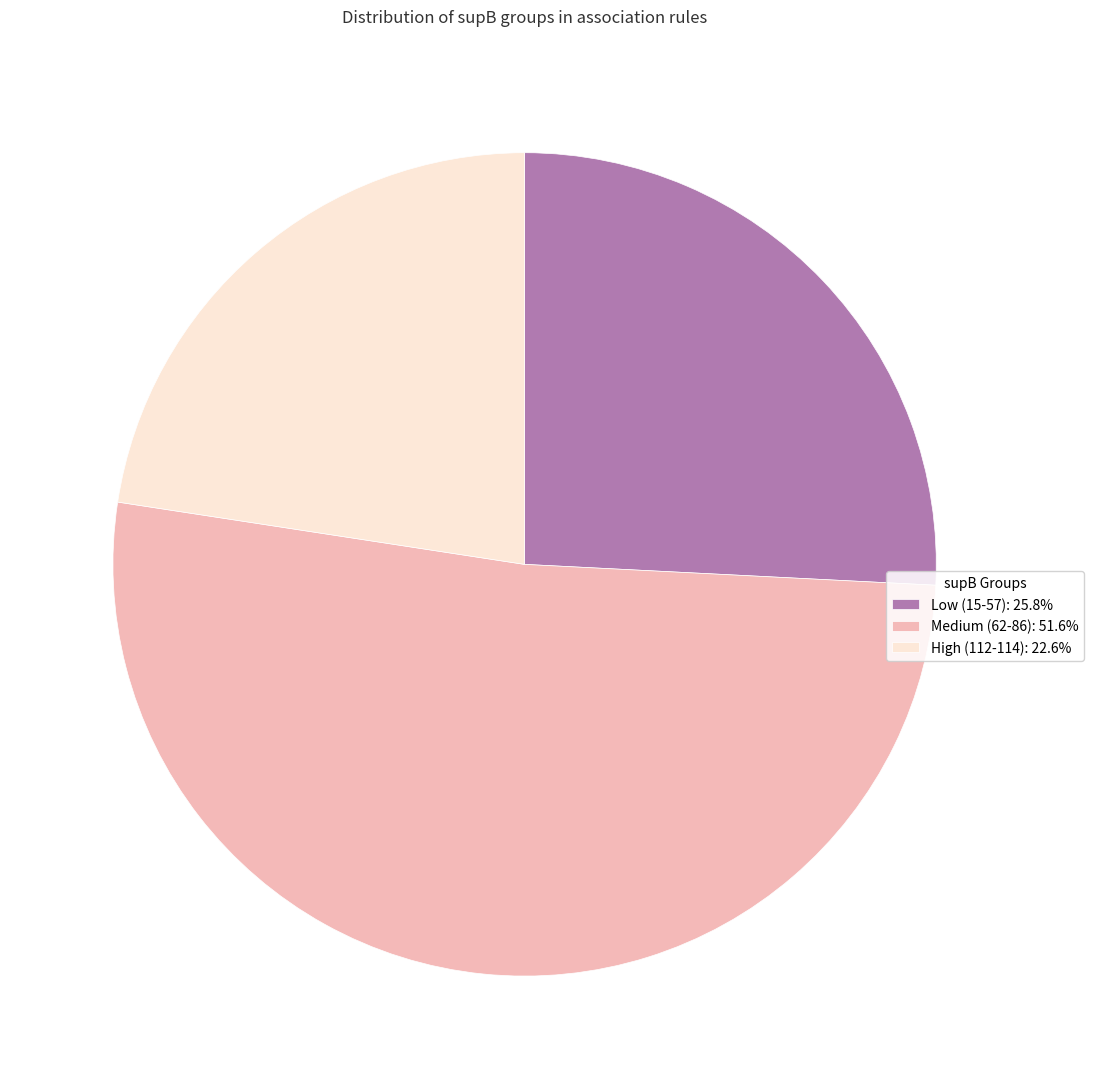

Does Medium (62-86): 51.6% represent more than half of the total?

Yes